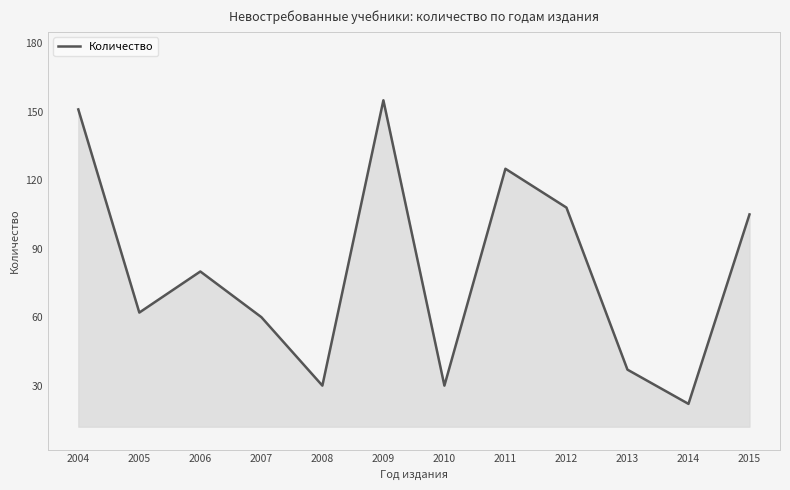

Reading left to right, list all the values displayed in this chart.

2004=151	2005=62	2006=80	2007=60	2008=30	2009=155	2010=30	2011=125	2012=108	2013=37	2014=22	2015=105